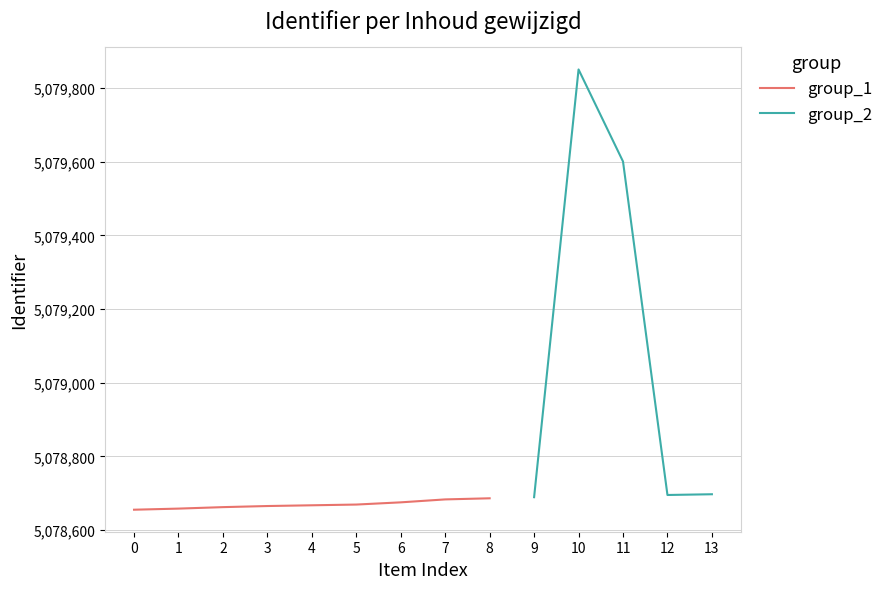

How many values in the Inhoud gewijzigd series exceed 5078683?

6